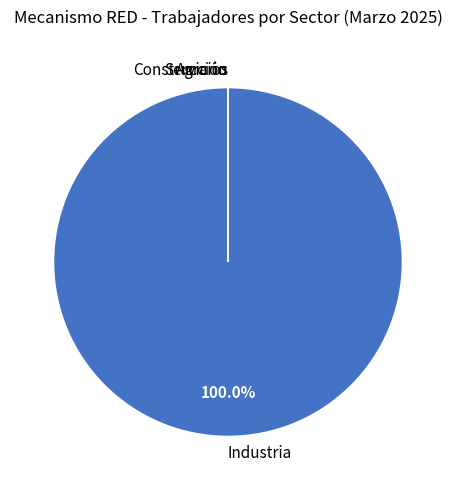

True or false: Agrario accounts for 7% of the total.

False